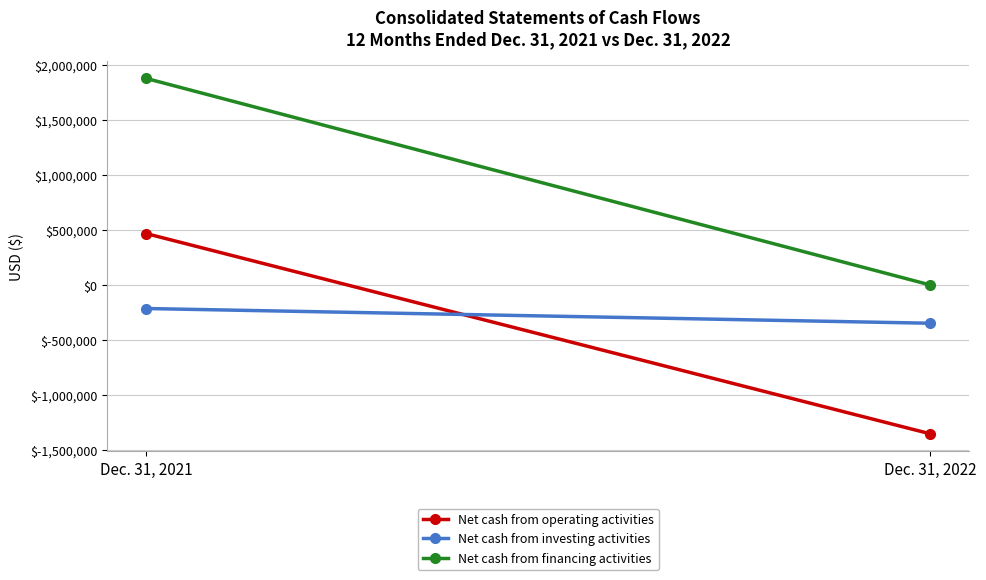

What is the value of the Net cash from operating activities point at the 1st from the left?

465033